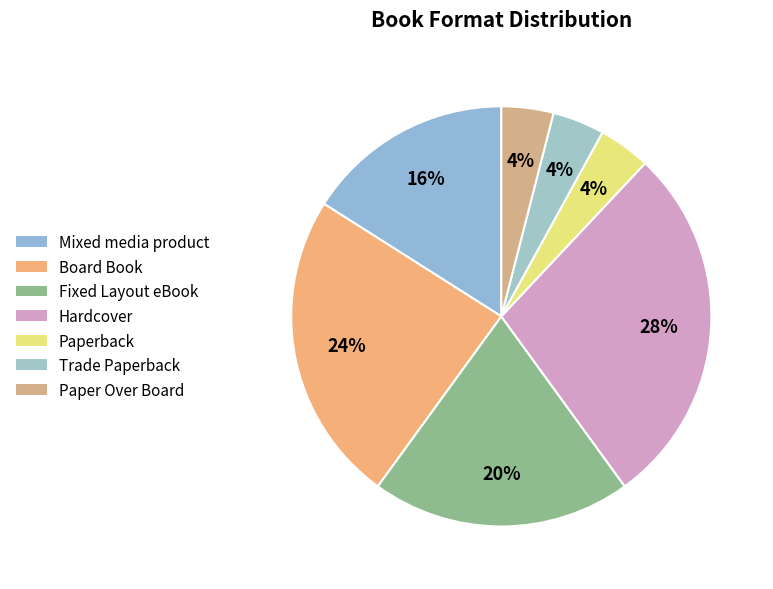

Which slice is the smallest?

Paperback